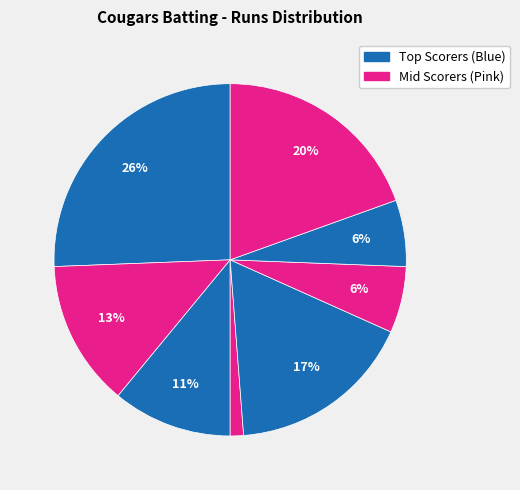

Count the number of slices in the pie.

8